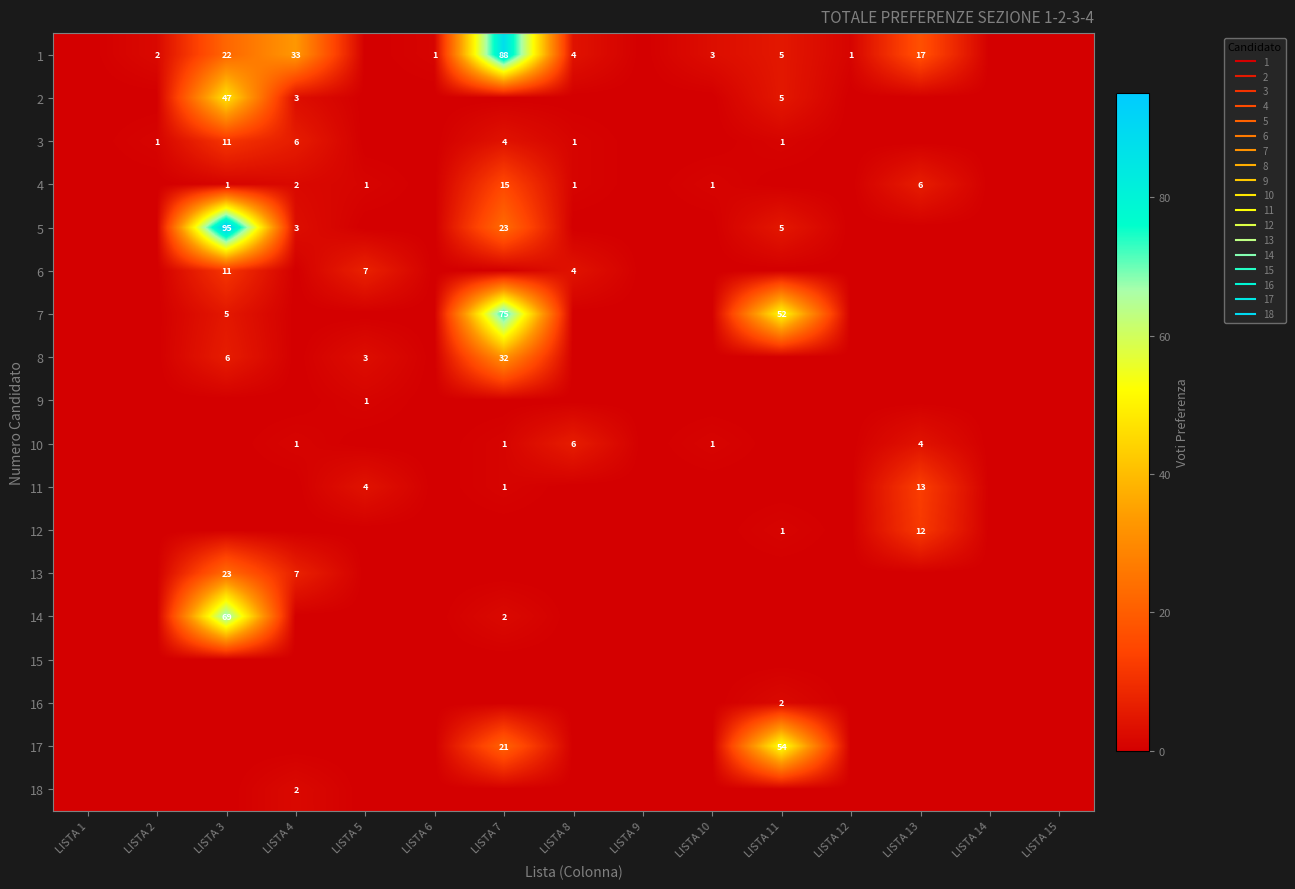

At LISTA 2, list the series in order from smallest to largest.

2, 4, 5, 6, 7, 8, 9, 10, 11, 12, 13, 14, 15, 16, 17, 18, 3, 1